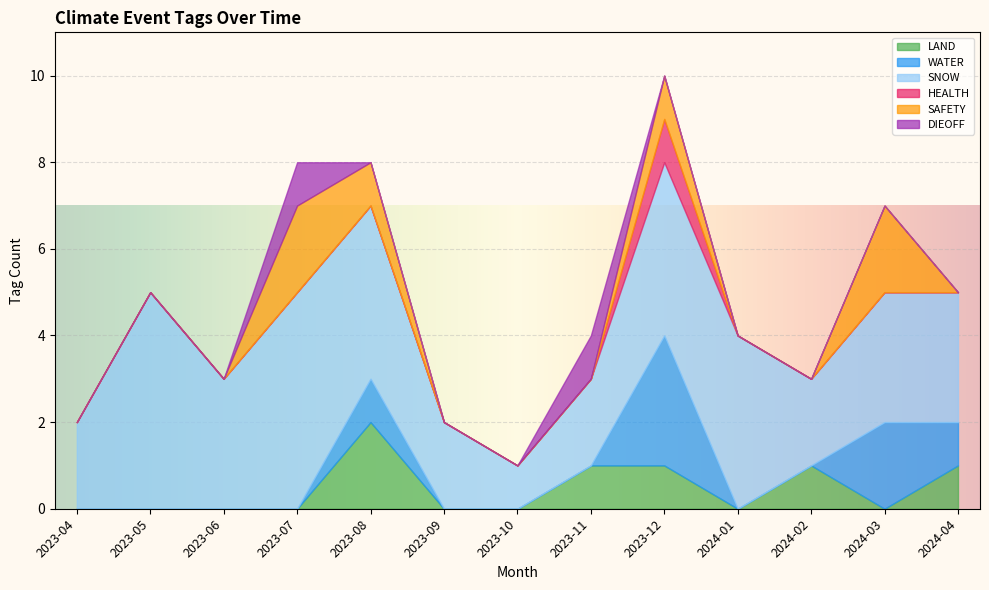

True or false: SNOW has a value of 1 at 2024-04.

False